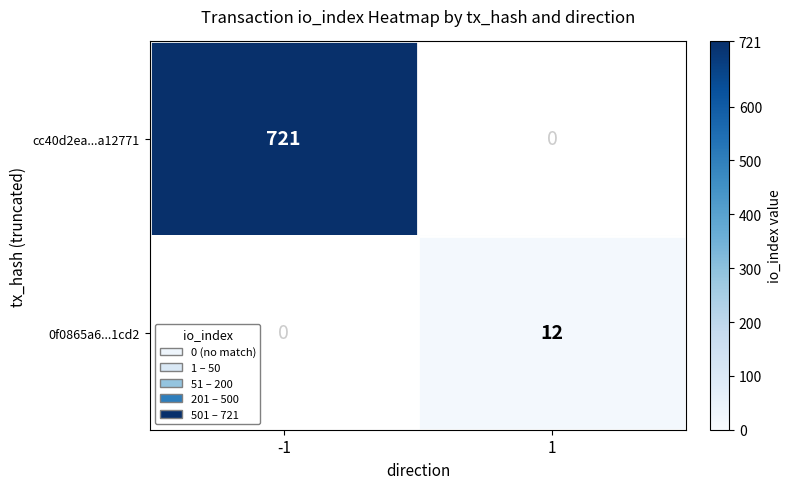

How many data points in 0f0865a6...1cd2 are less than 12?

1